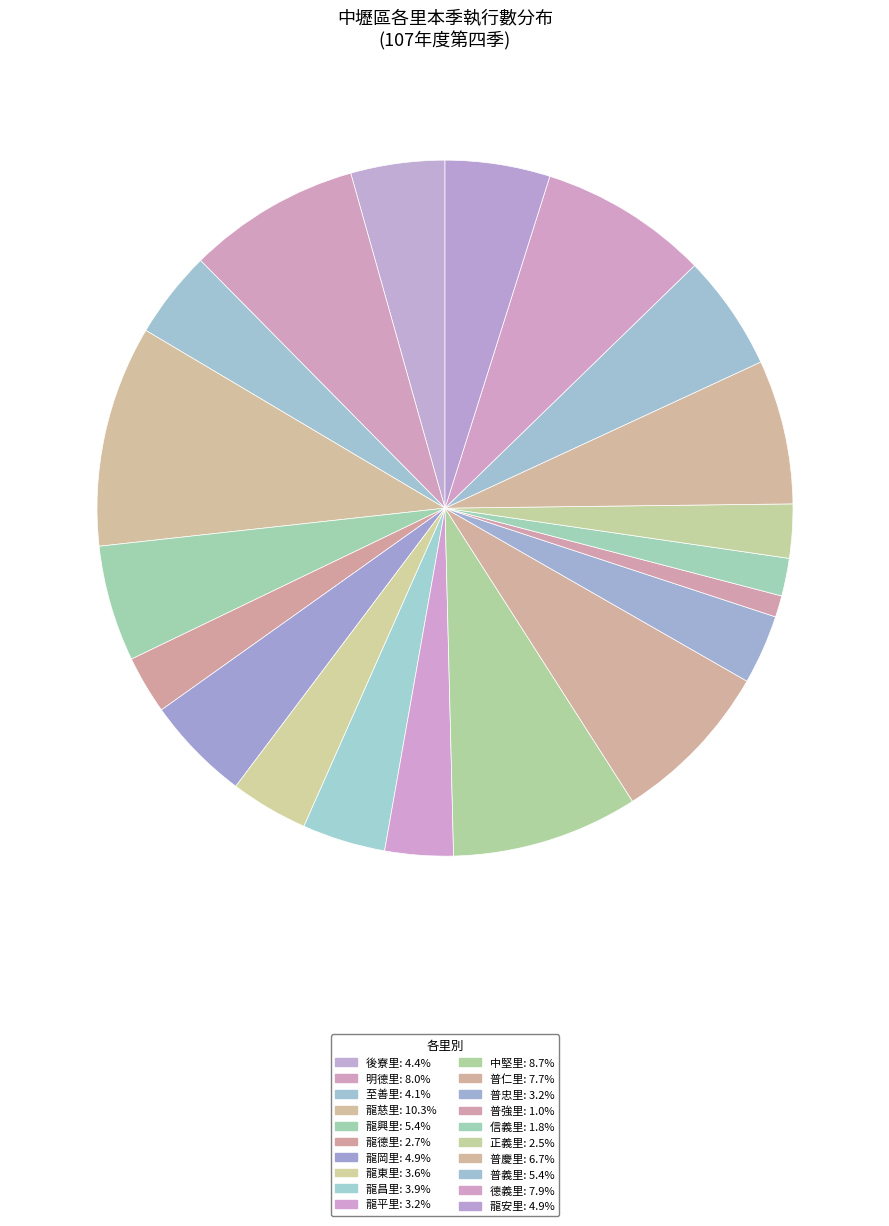

What percentage is NOT represented by 龍平里?

96.8%